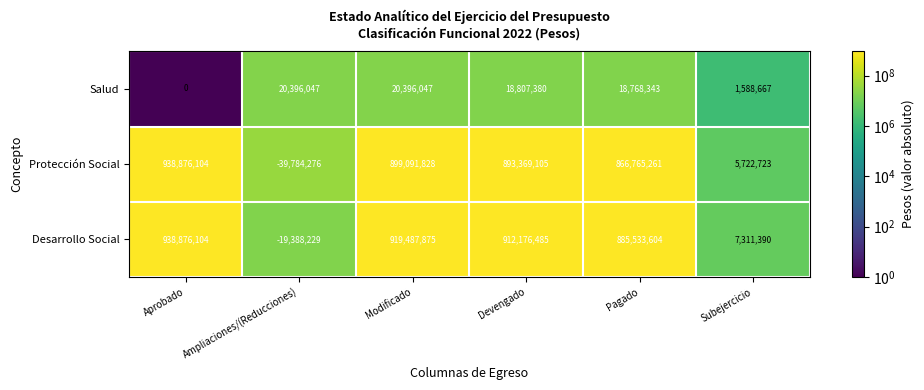

Reading left to right, extract all data points from this chart.

Salud: 0	20396047	20396047	18807380	18768343	1588667
Protección Social: 938876104	-39784276	899091828	893369105	866765261	5722723
Desarrollo Social: 938876104	-19388229	919487875	912176485	885533604	7311390